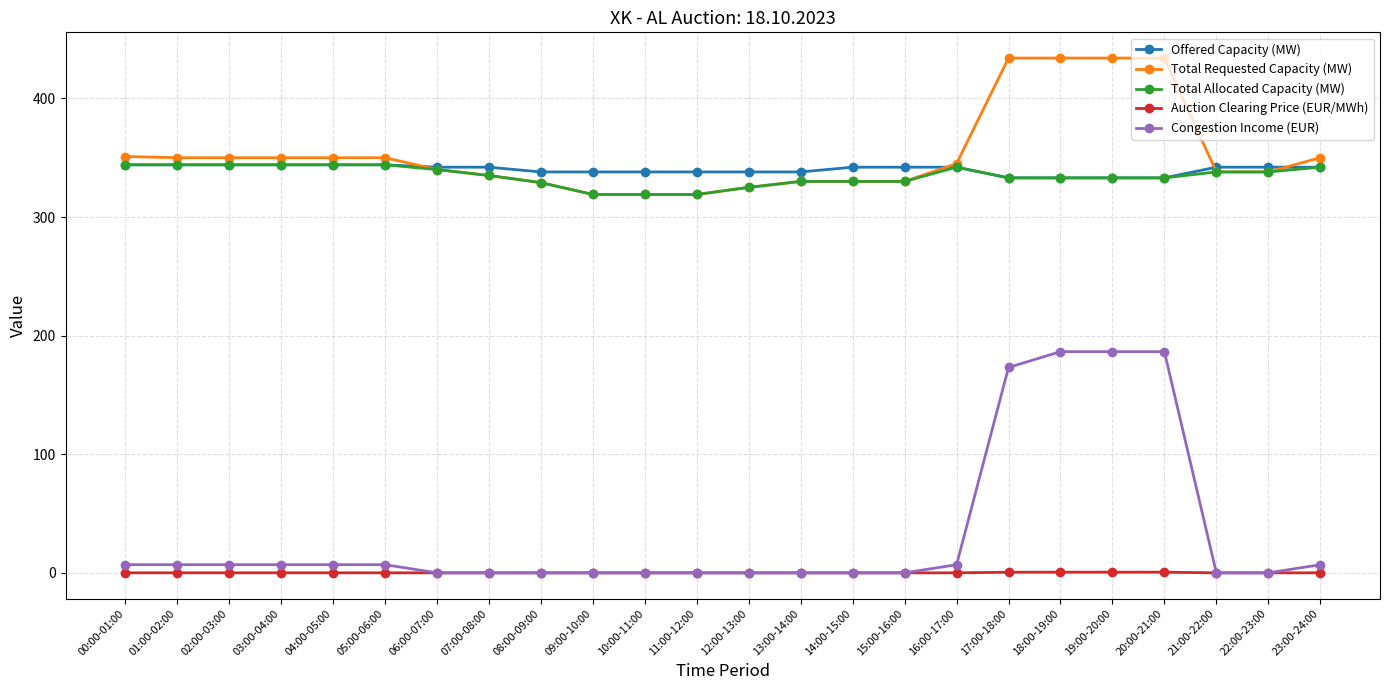

True or false: Auction Clearing Price (EUR/MWh) and Offered Capacity (MW) intersect in this chart.

False